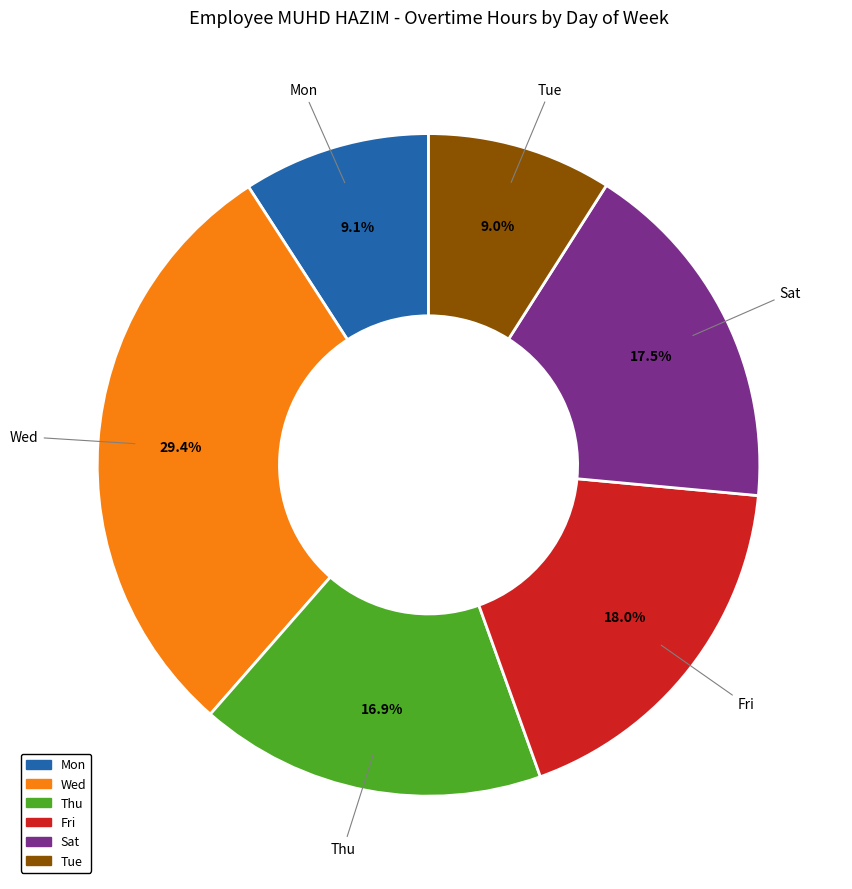

Does any single category account for the majority?

No